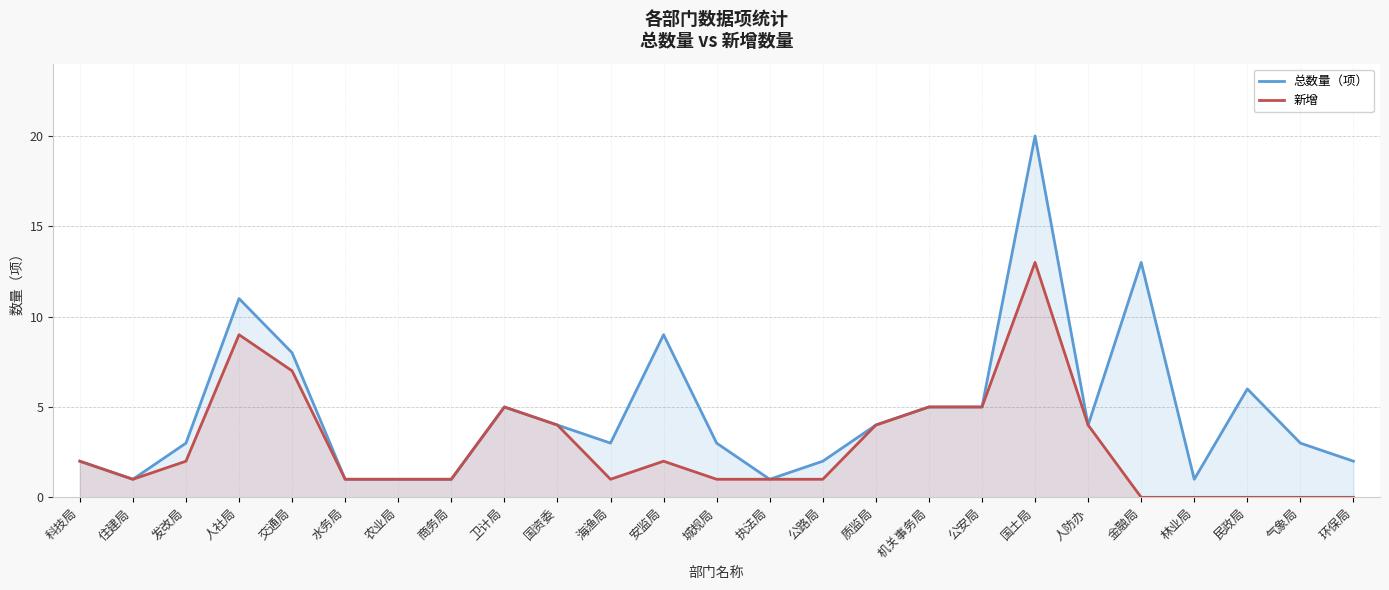

What is the sum of all 总数量（项） values?

118